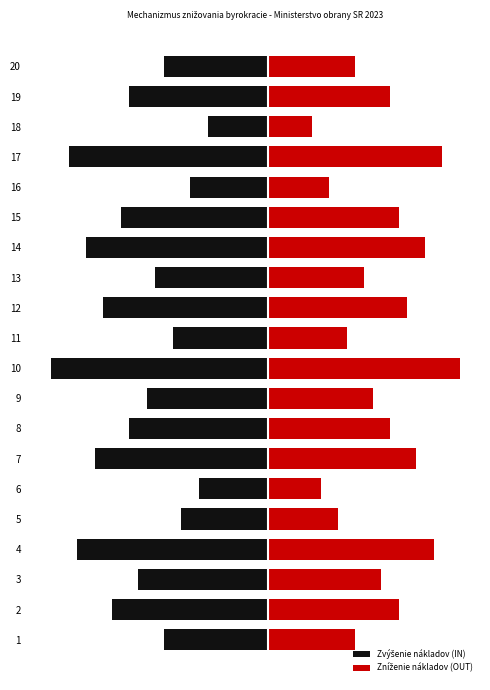

What is the sum of the Zníženie nákladov (OUT) values at 5 and 13?

19